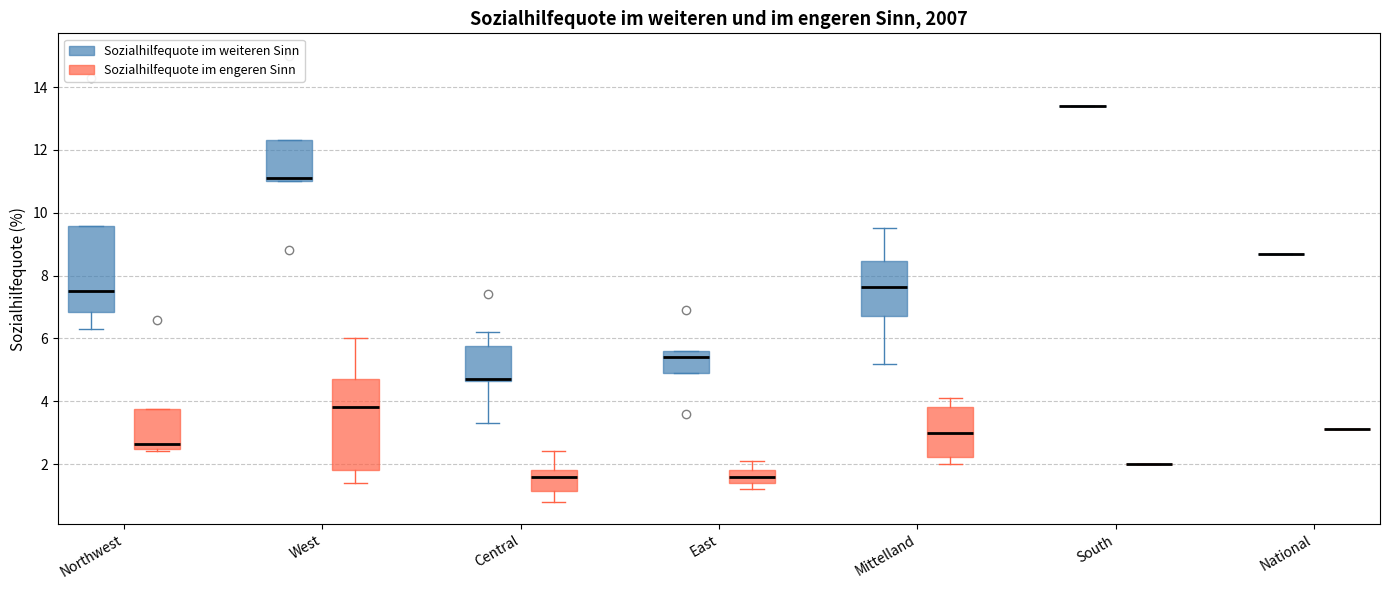

Where does the median line of the box for East (Sozialhilfequote im engeren Sinn) sit on the y-axis? The values are not printed on the chart, so give them approximately, as read against the axis.

1.6